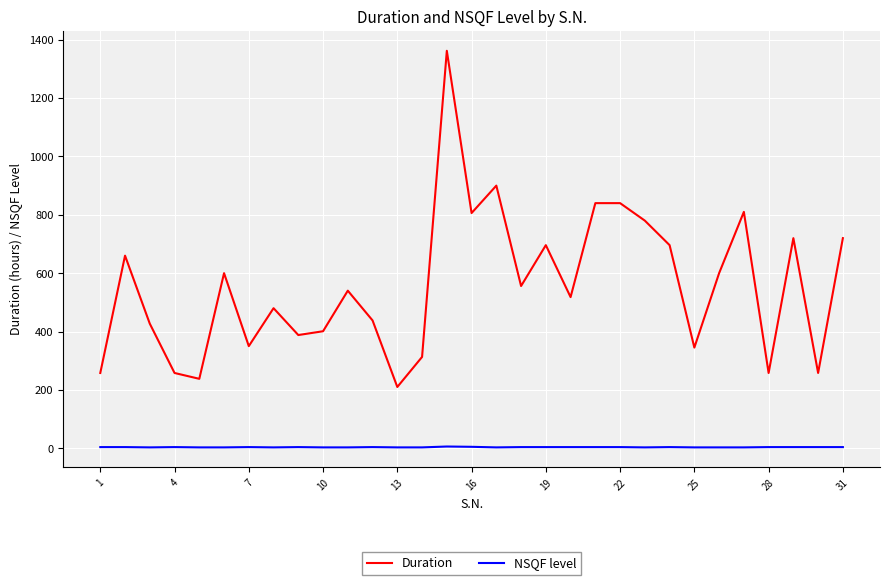

True or false: NSQF level and Duration intersect in this chart.

False